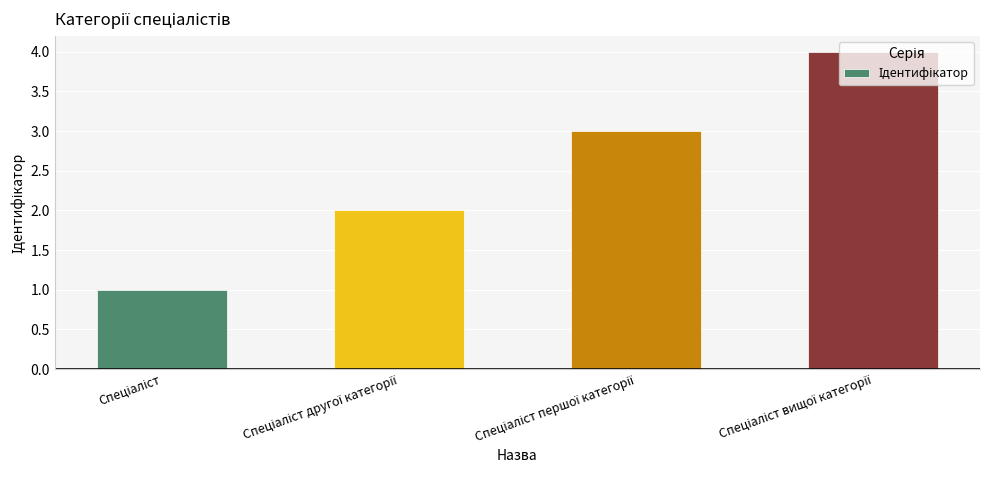

What is the greatest value displayed?

4